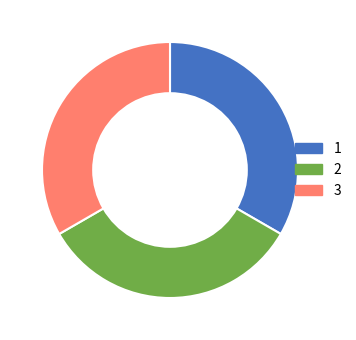

Is 3 the majority of the pie?

No